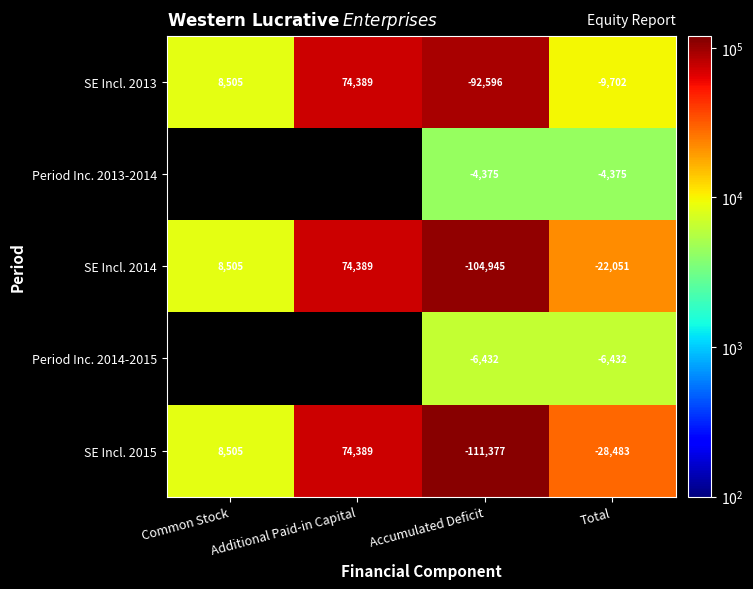

What is the total value across all series at Accumulated Deficit?

-319725